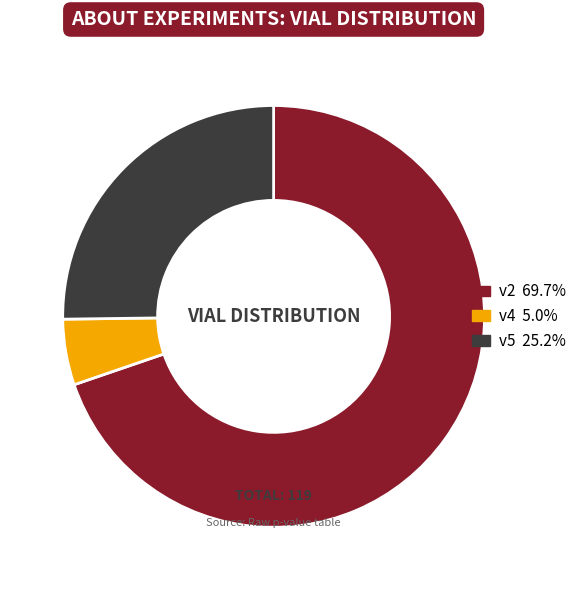

True or false: v5 accounts for 11% of the total.

False